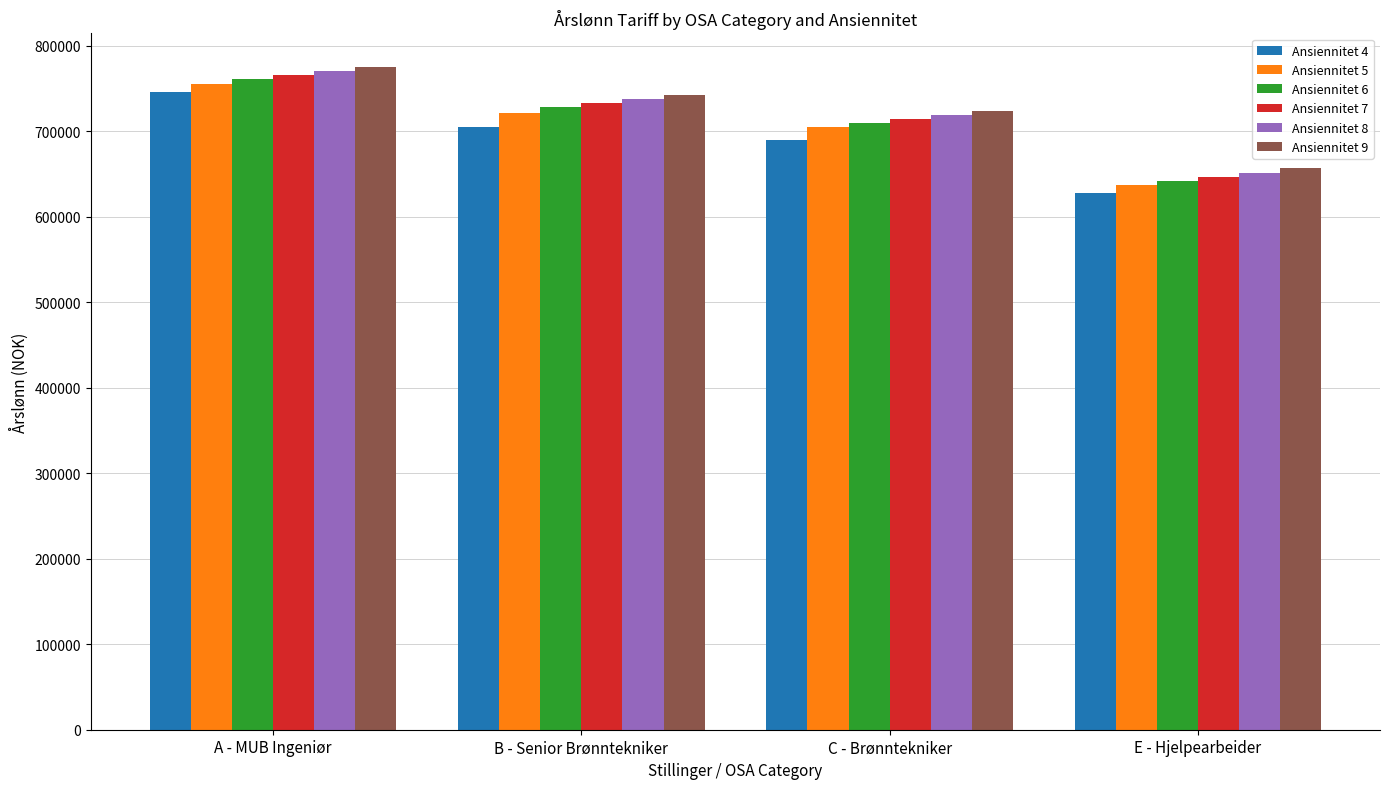

At which label is Ansiennitet 9 closest to 716302?

C - Brønntekniker